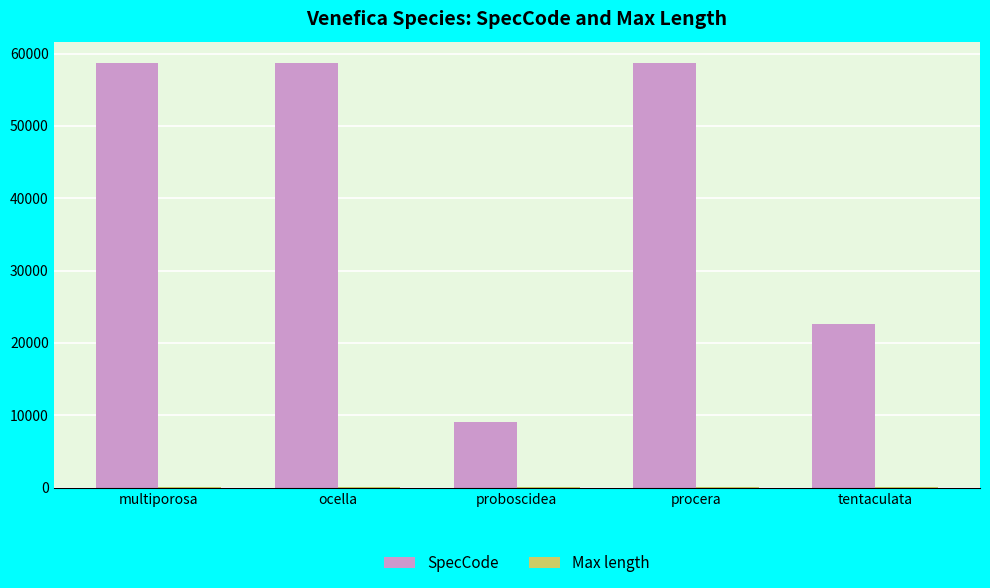

The value of SpecCode at procera is 34213.9. True or false?

False